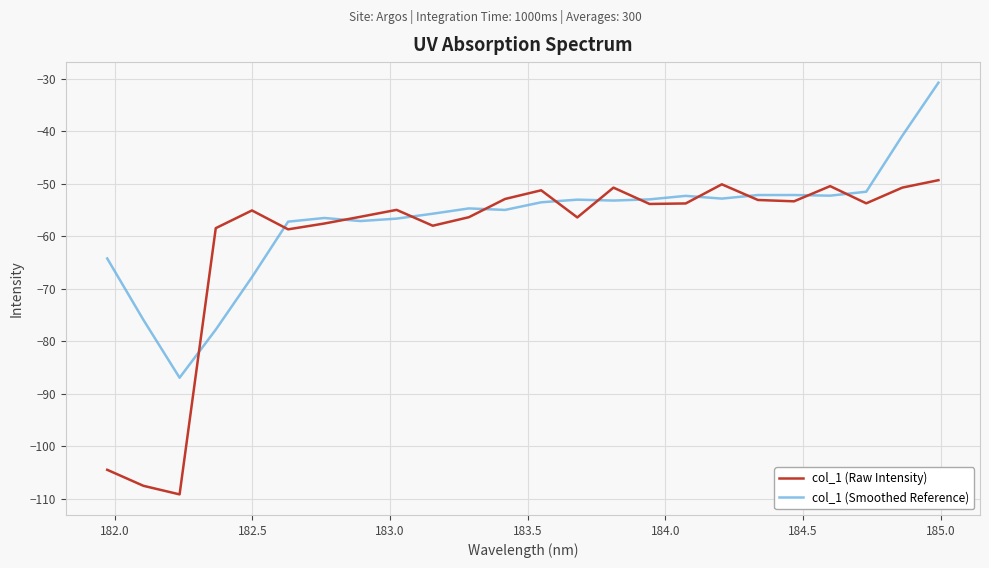

Which series has the largest range (max minus min)?

col_1 (Raw Intensity)